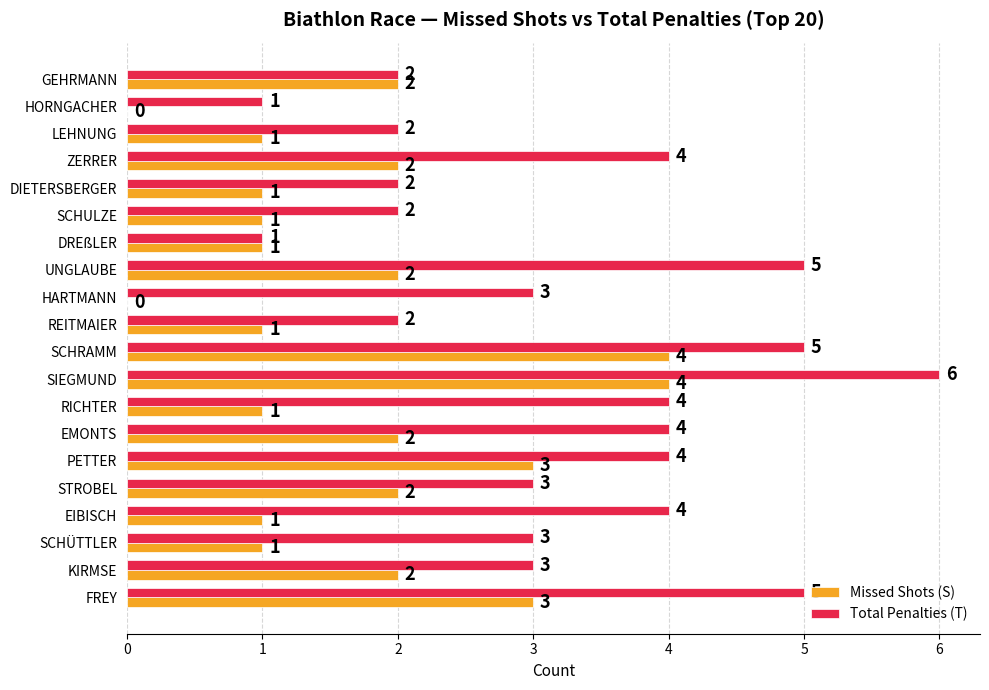

At which category does the chart reach its peak across all series?

SIEGMUND